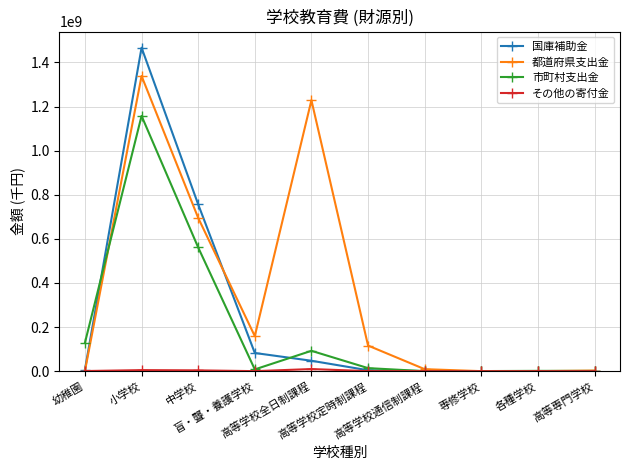

True or false: 都道府県支出金 has more than 1 interior local peaks.

True